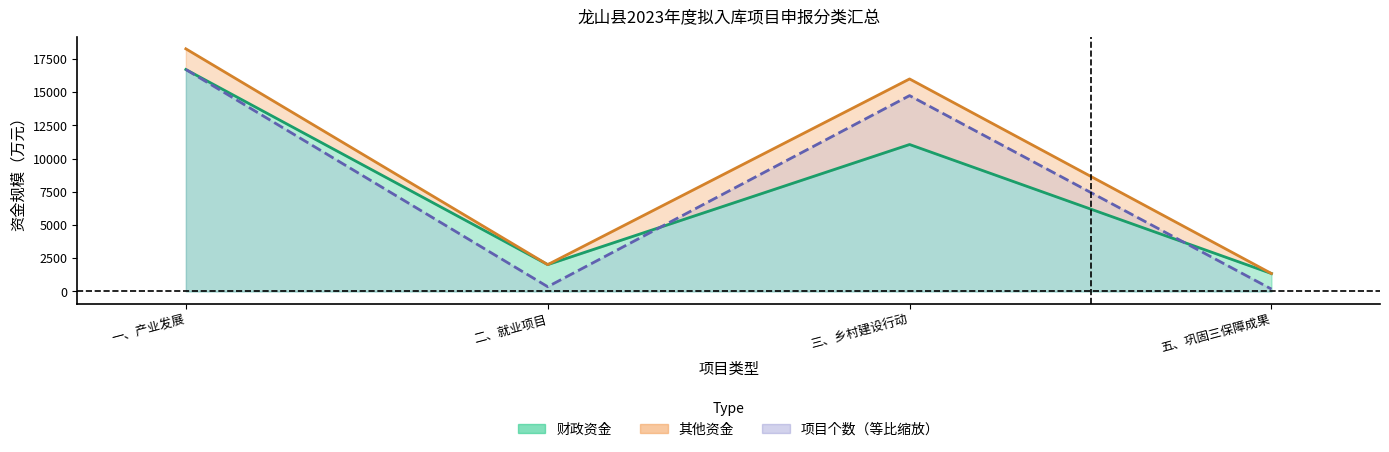

Where is the first local maximum for 财政资金?

三、乡村建设行动